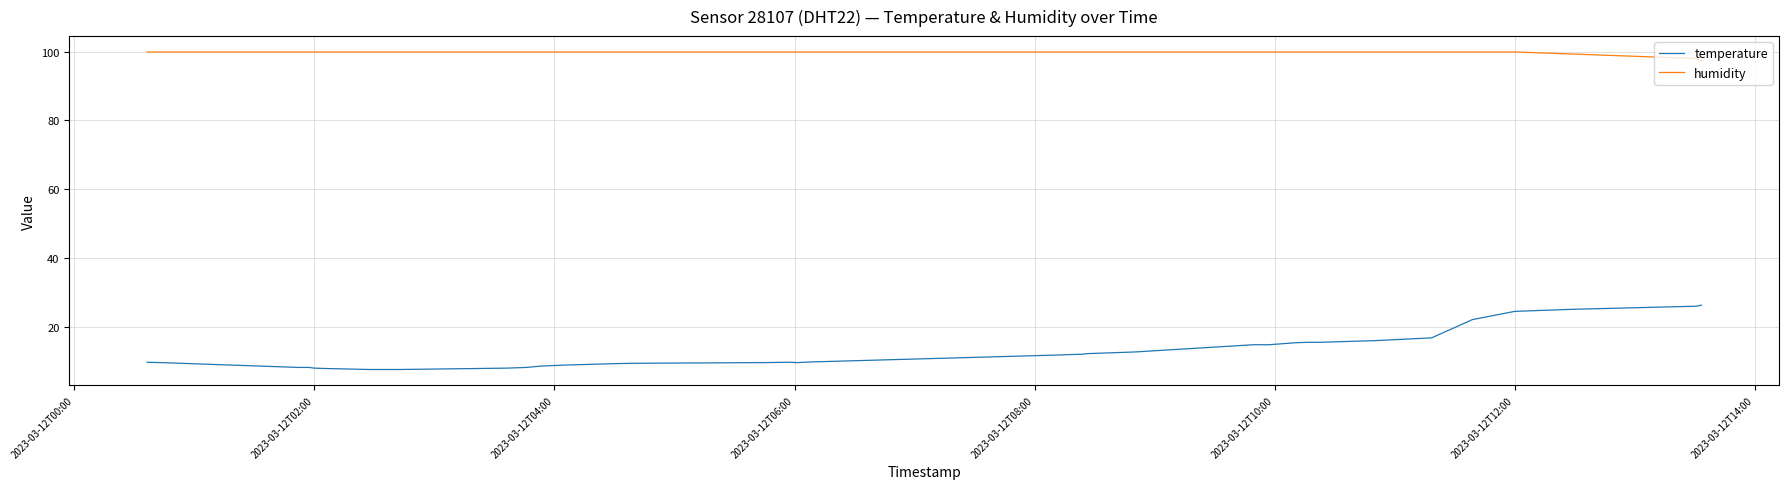

Which series has the largest range (max minus min)?

temperature